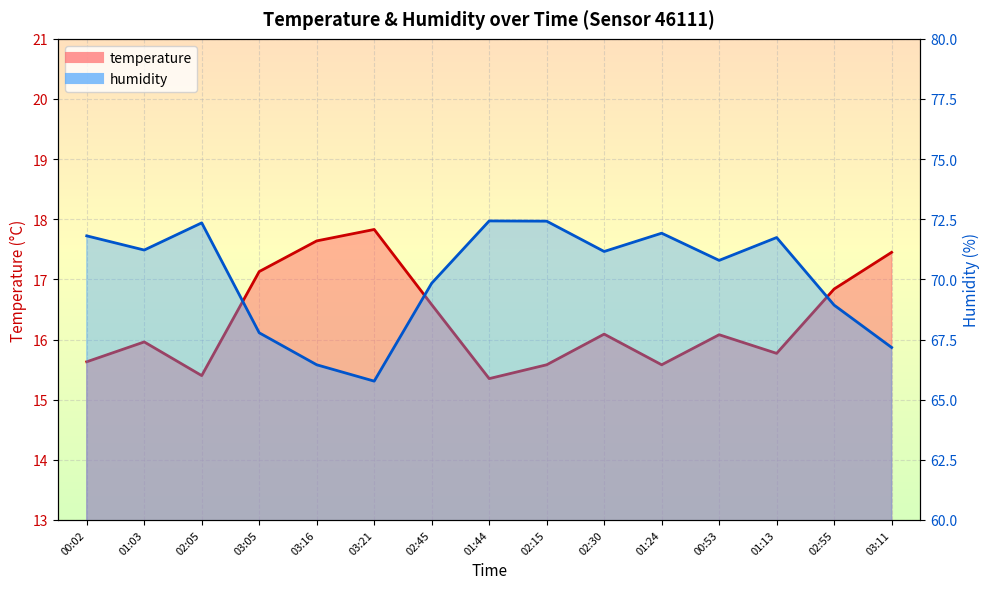

True or false: temperature and humidity intersect in this chart.

False